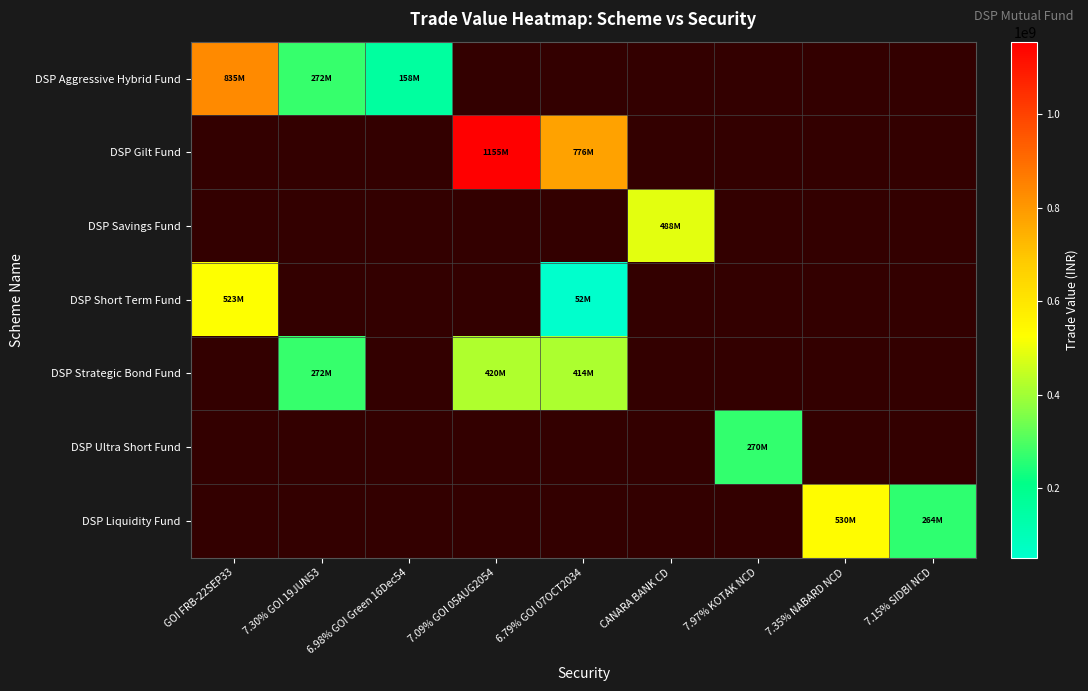

At how many categories does at least one series exceed 951752471?

1